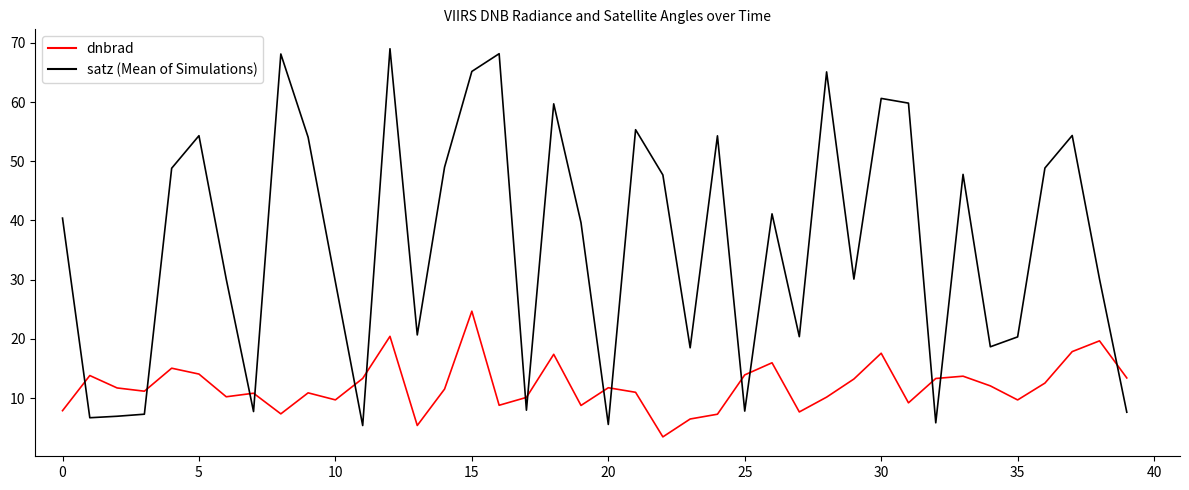

Which series has the largest total across all categories?

satz (Mean of Simulations)